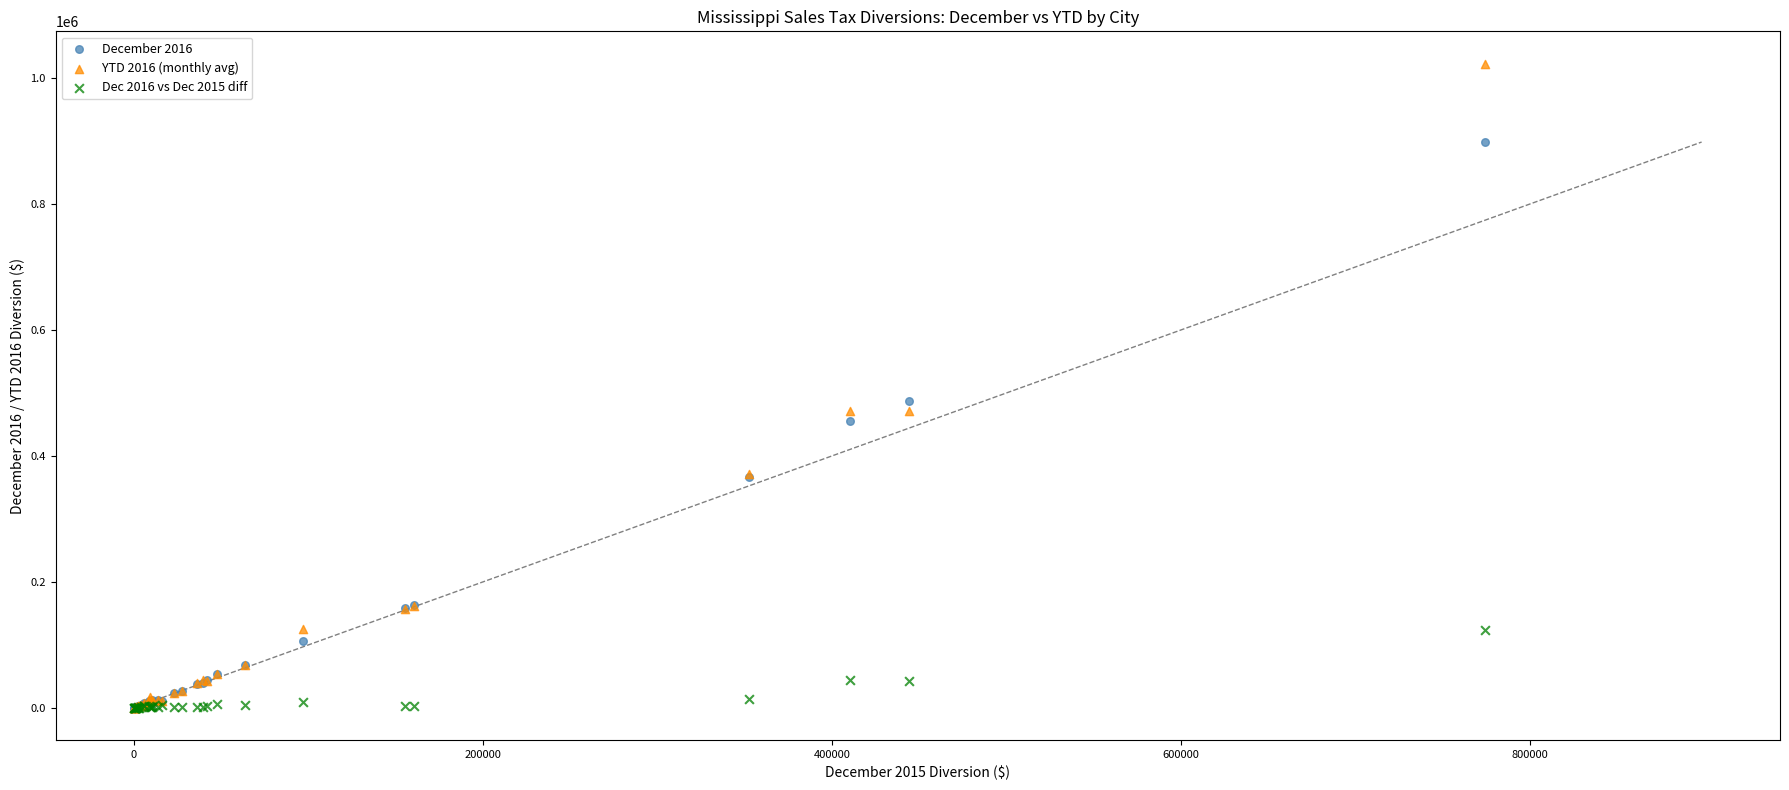

What are all the series names shown in the legend?

December 2016, YTD 2016 (monthly avg), Dec 2016 vs Dec 2015 diff